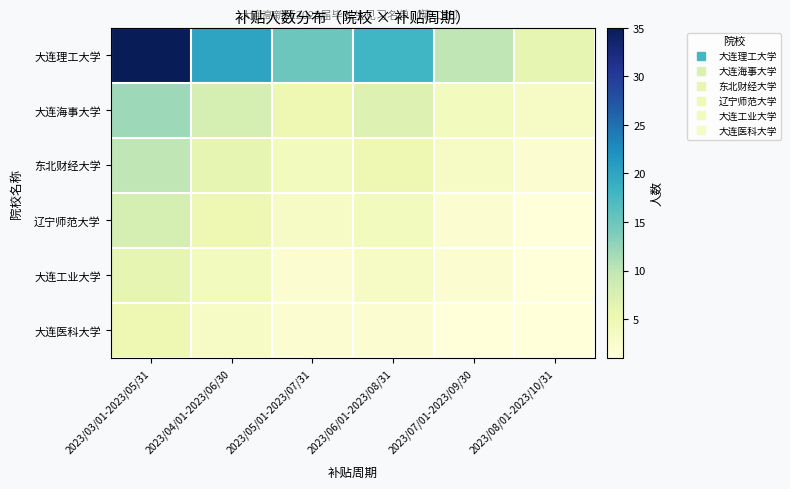

Which label corresponds to the smallest value in the chart?

2023/08/01-2023/10/31